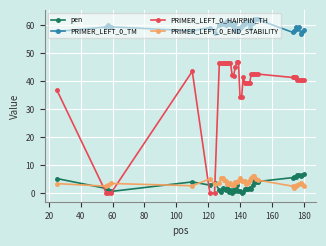

What is the maximum value shown in the chart?

62.4